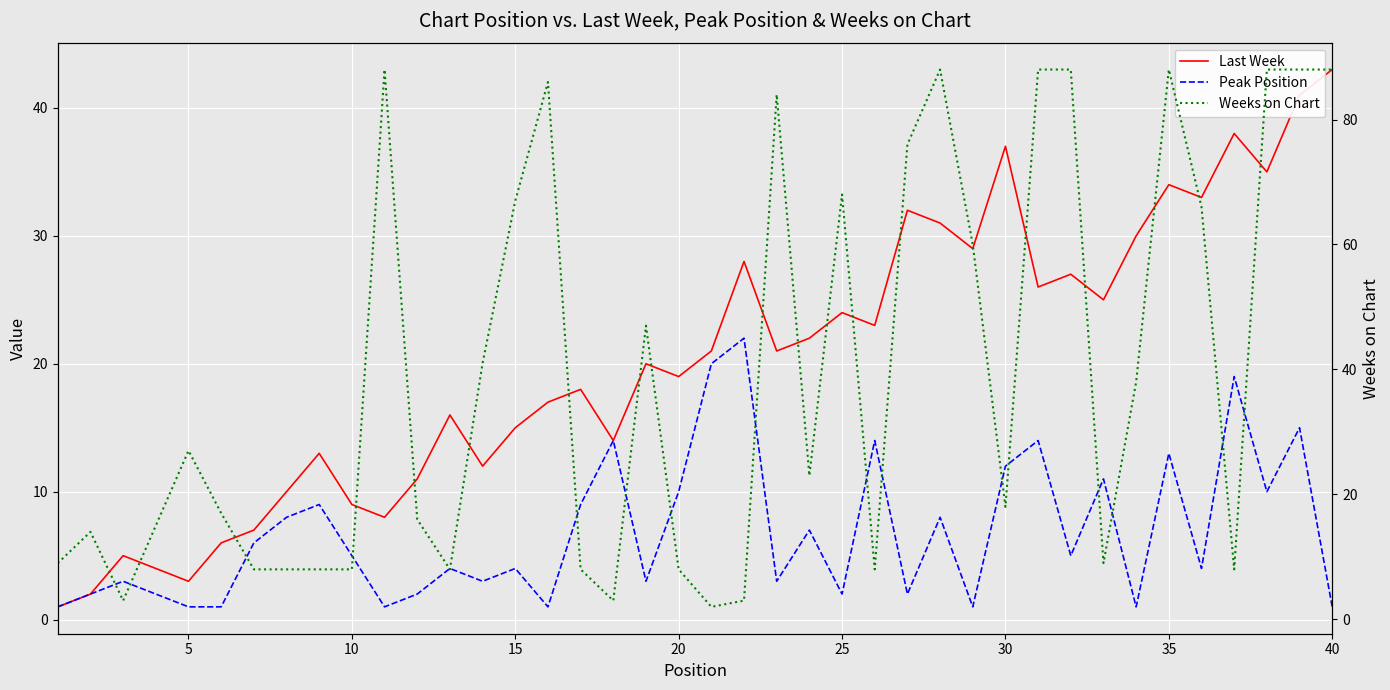

What is the minimum value for Weeks on Chart?

2